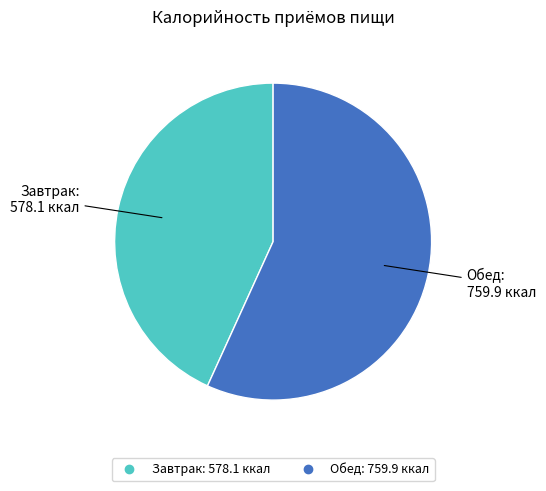

Does Завтрак represent more than half of the total?

No